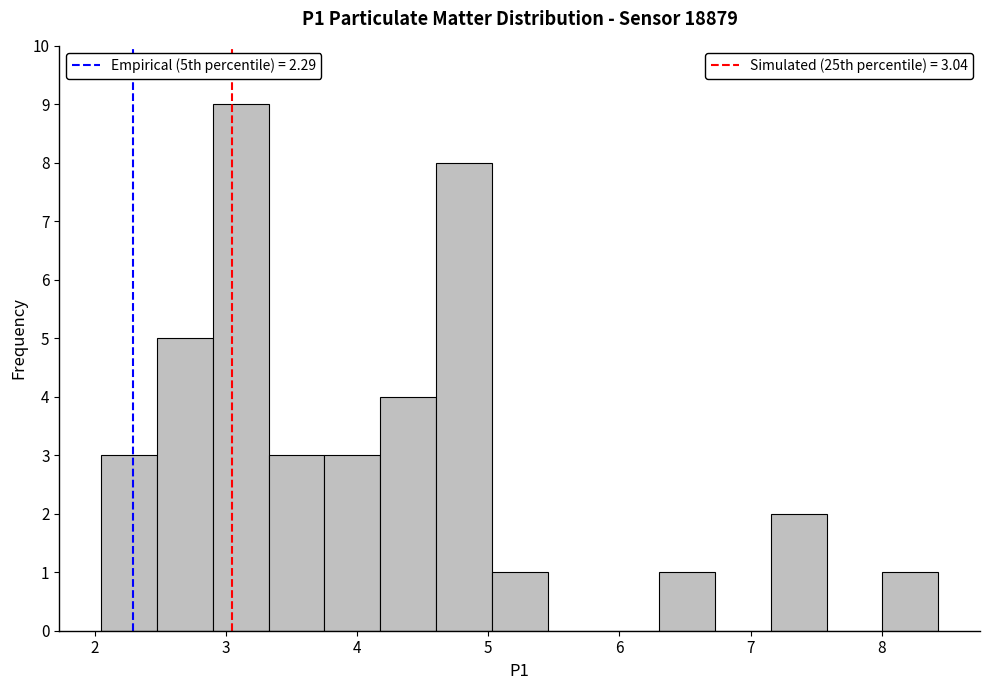

Over which range of the x-axis is the bar tallest?

2.9 to 3.3